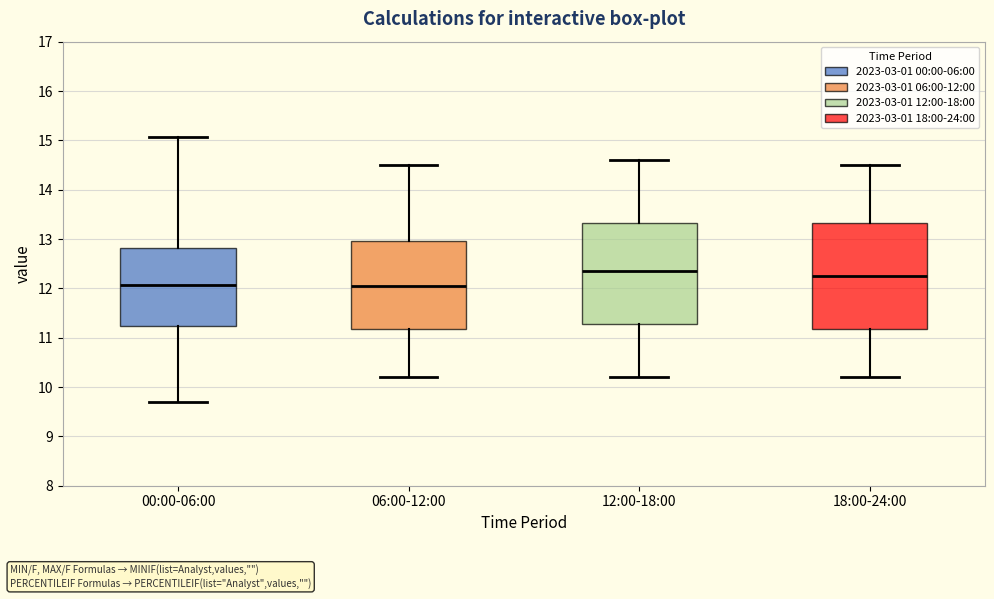

Reading left to right, read every box against the y-axis: the position of its median line, the range the box covers, and the ends of its whiskers. The values are not printed on the chart, so give them approximately, as read against the axis.

00:00-06:00: median 12.1, box 11.2 to 12.8, whiskers 9.7 to 15.1
06:00-12:00: median 12.1, box 11.2 to 13.0, whiskers 10.2 to 14.5
12:00-18:00: median 12.4, box 11.3 to 13.3, whiskers 10.2 to 14.6
18:00-24:00: median 12.3, box 11.2 to 13.3, whiskers 10.2 to 14.5